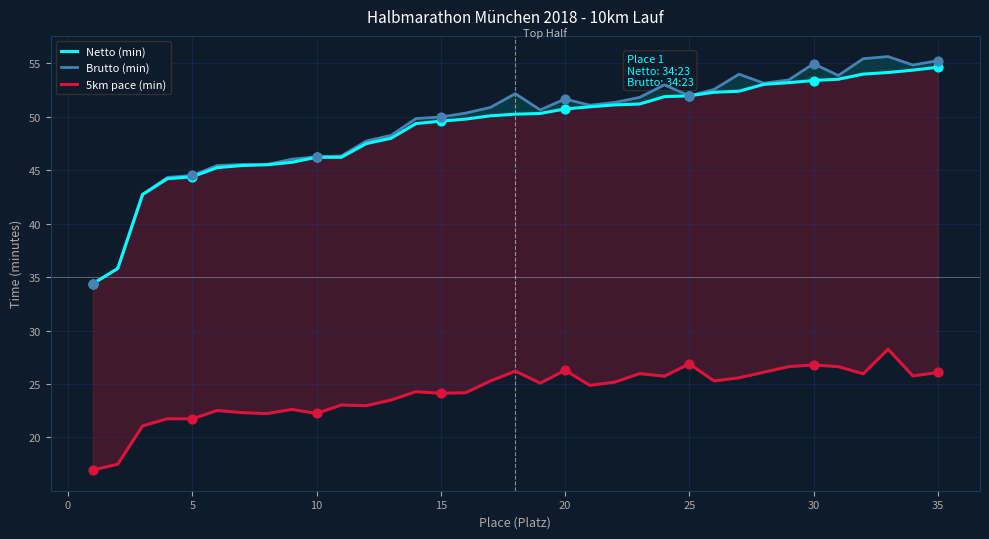

What are all the series names shown in the legend?

Netto (min), Brutto (min), 5km pace (min)